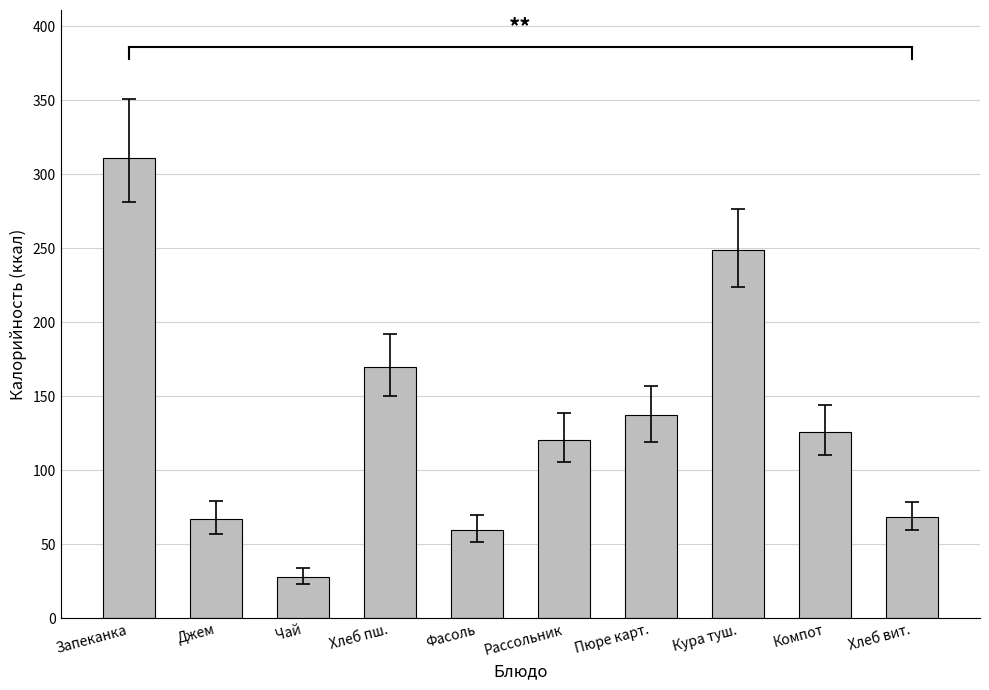

Which category has the lowest value across all series?

Чай